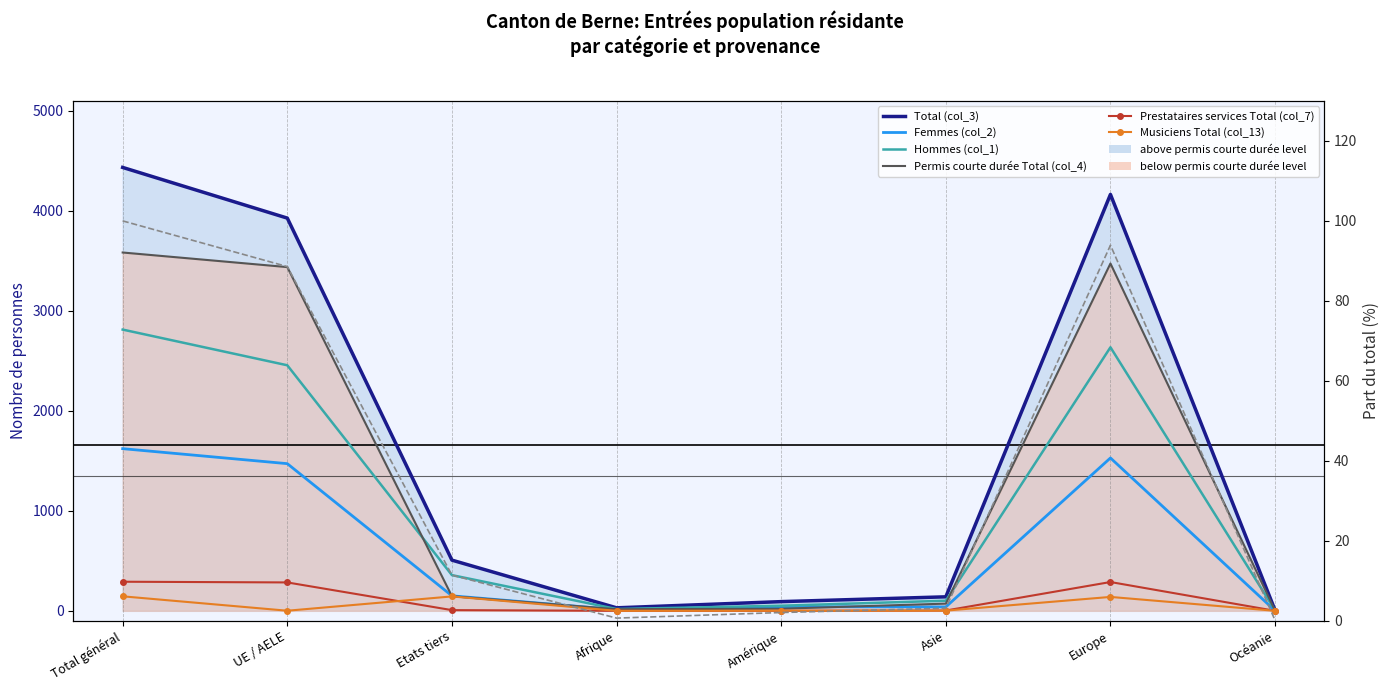

What are all the series names shown in the legend?

Total (col_3), Femmes (col_2), Hommes (col_1), Permis courte durée Total (col_4), Prestataires services Total (col_7), Musiciens Total (col_13)